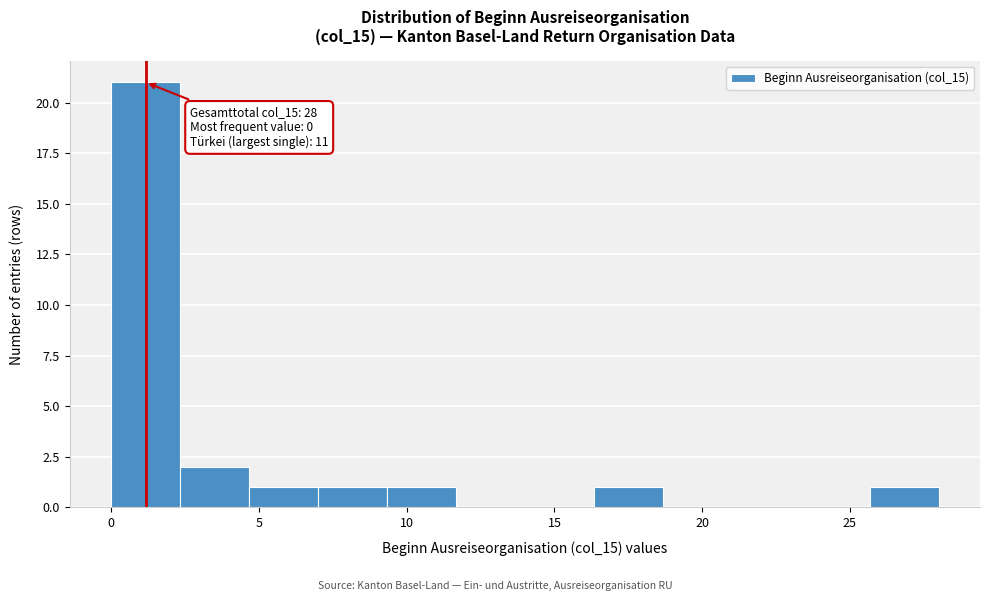

Which range on the x-axis has the tallest bar?

0.0 to 2.5